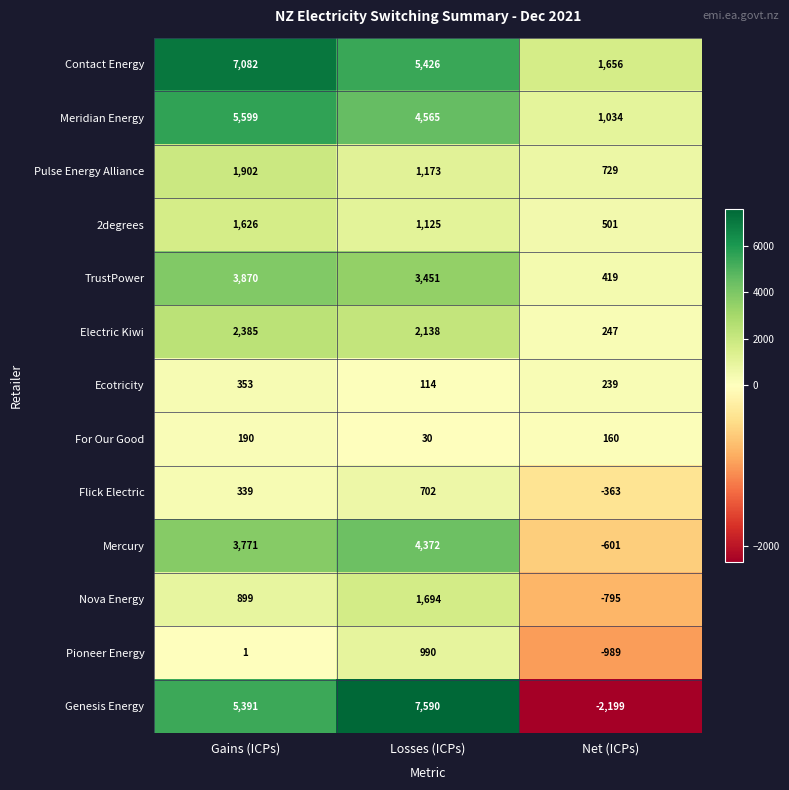

At Gains (ICPs), list the series in order from smallest to largest.

Pioneer Energy, For Our Good, Flick Electric, Ecotricity, Nova Energy, 2degrees, Pulse Energy Alliance, Electric Kiwi, Mercury, TrustPower, Genesis Energy, Meridian Energy, Contact Energy